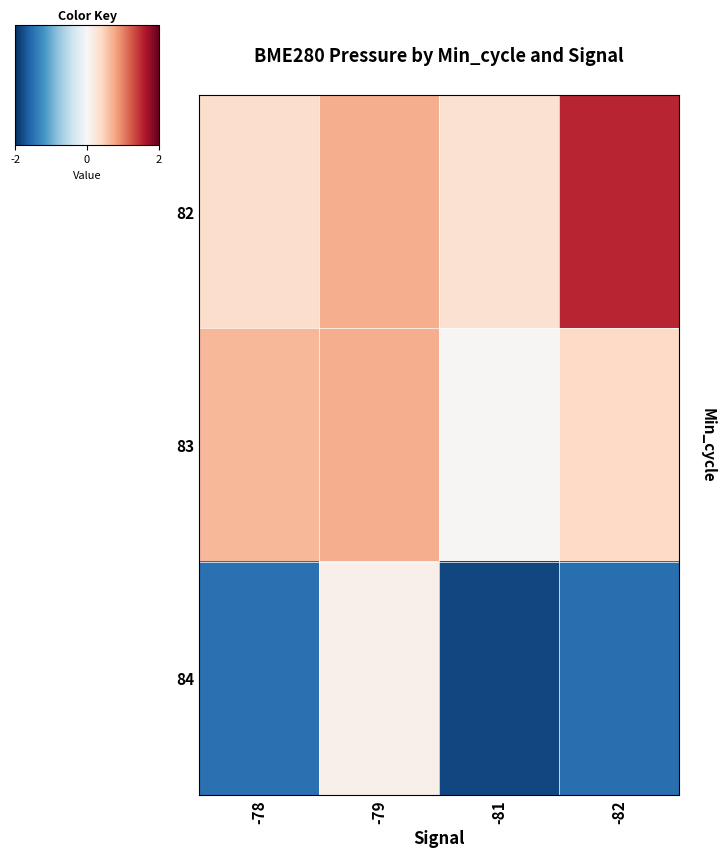

Between -78 and -79, which series saw the biggest shift?

84